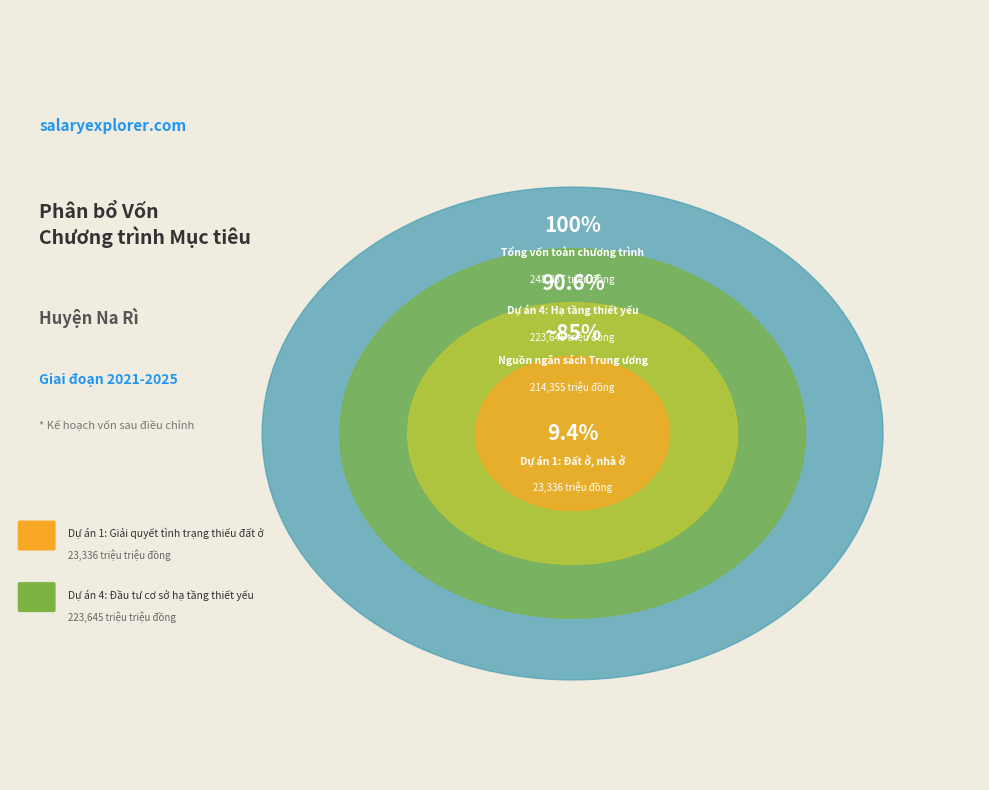

Which has a higher value, Dự án 4: Đầu tư cơ sở hạ tầng thiết yếu or Dự án 1: Giải quyết tình trạng thiếu đất?

Dự án 4: Đầu tư cơ sở hạ tầng thiết yếu